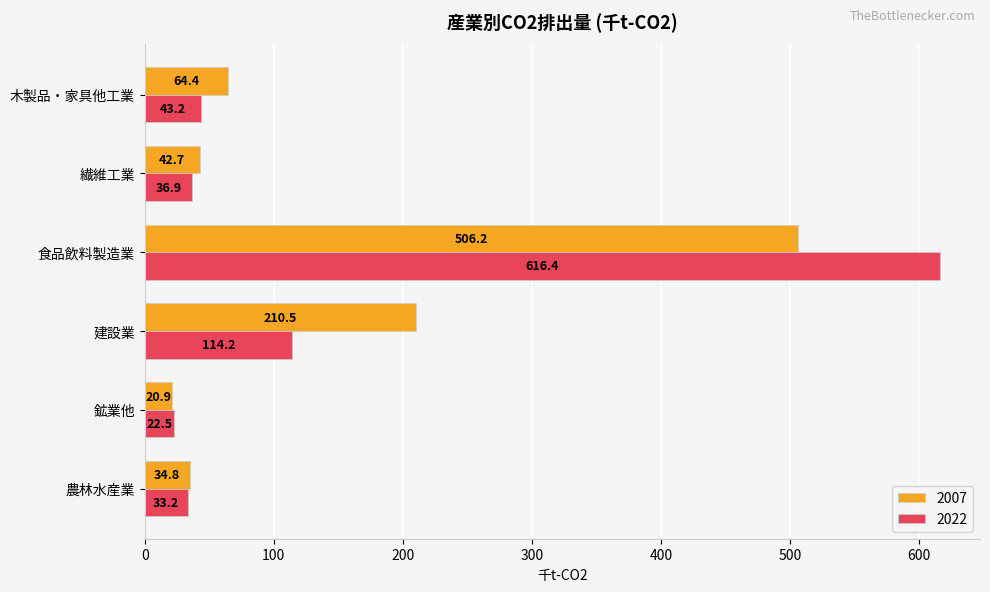

The 2007 series shows 62.6 at 農林水産業. True or false?

False